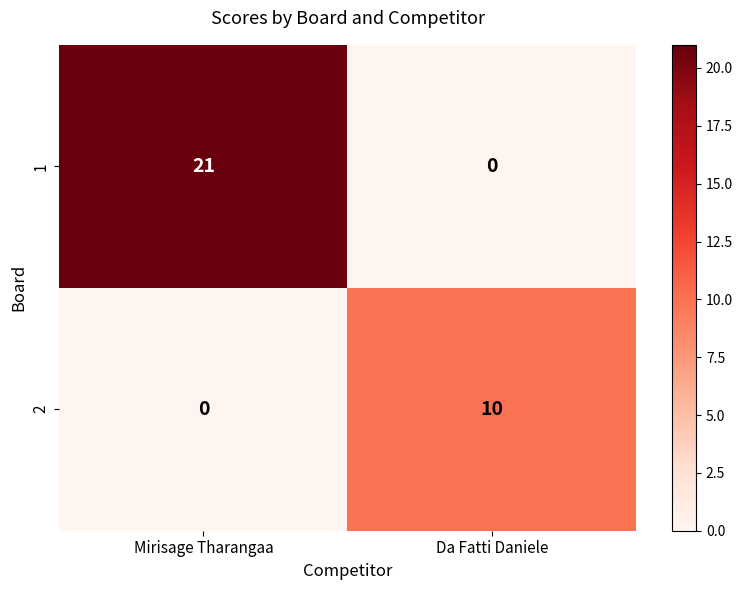

How many series are shown in this chart?

2